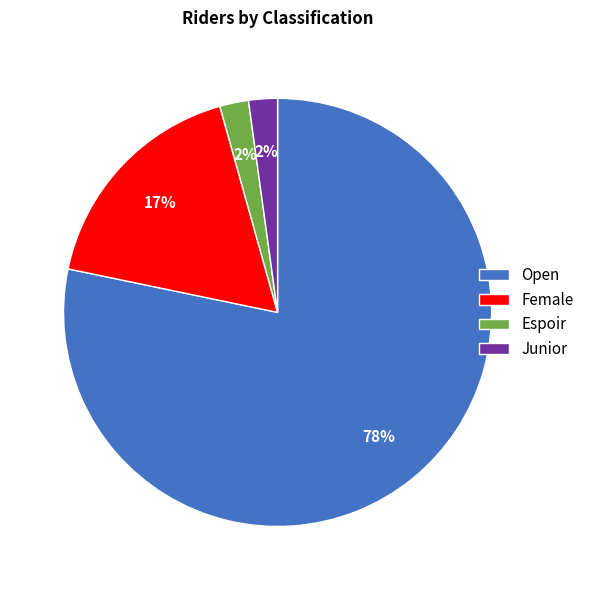

What is the ratio of the value at Junior to the value at Espoir?

1.0